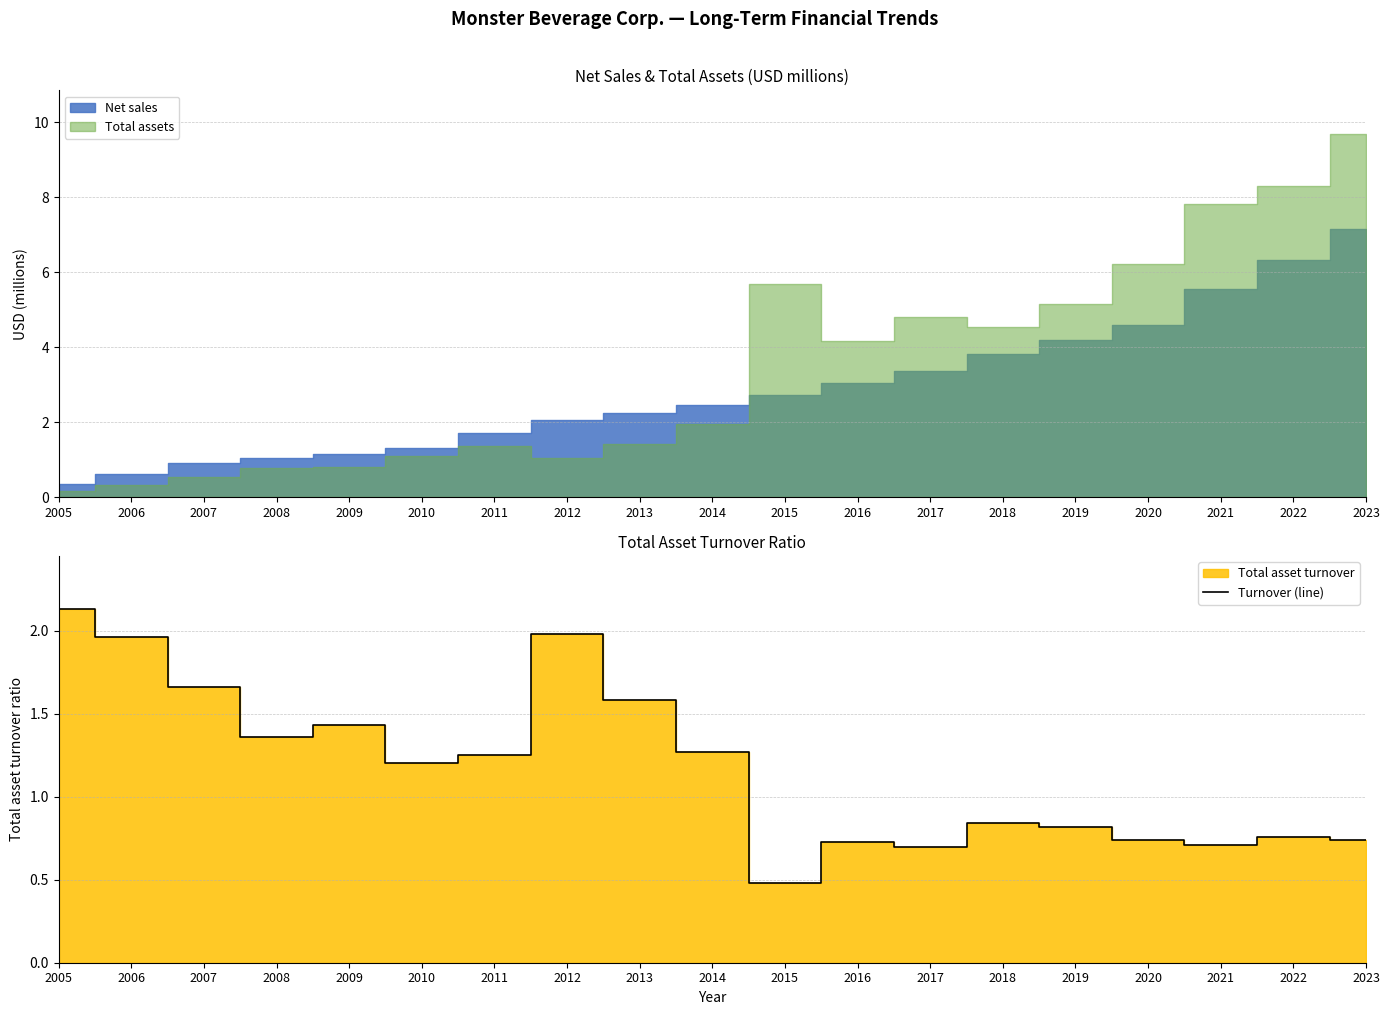

What is the value of the 13th point from the left?

0.7